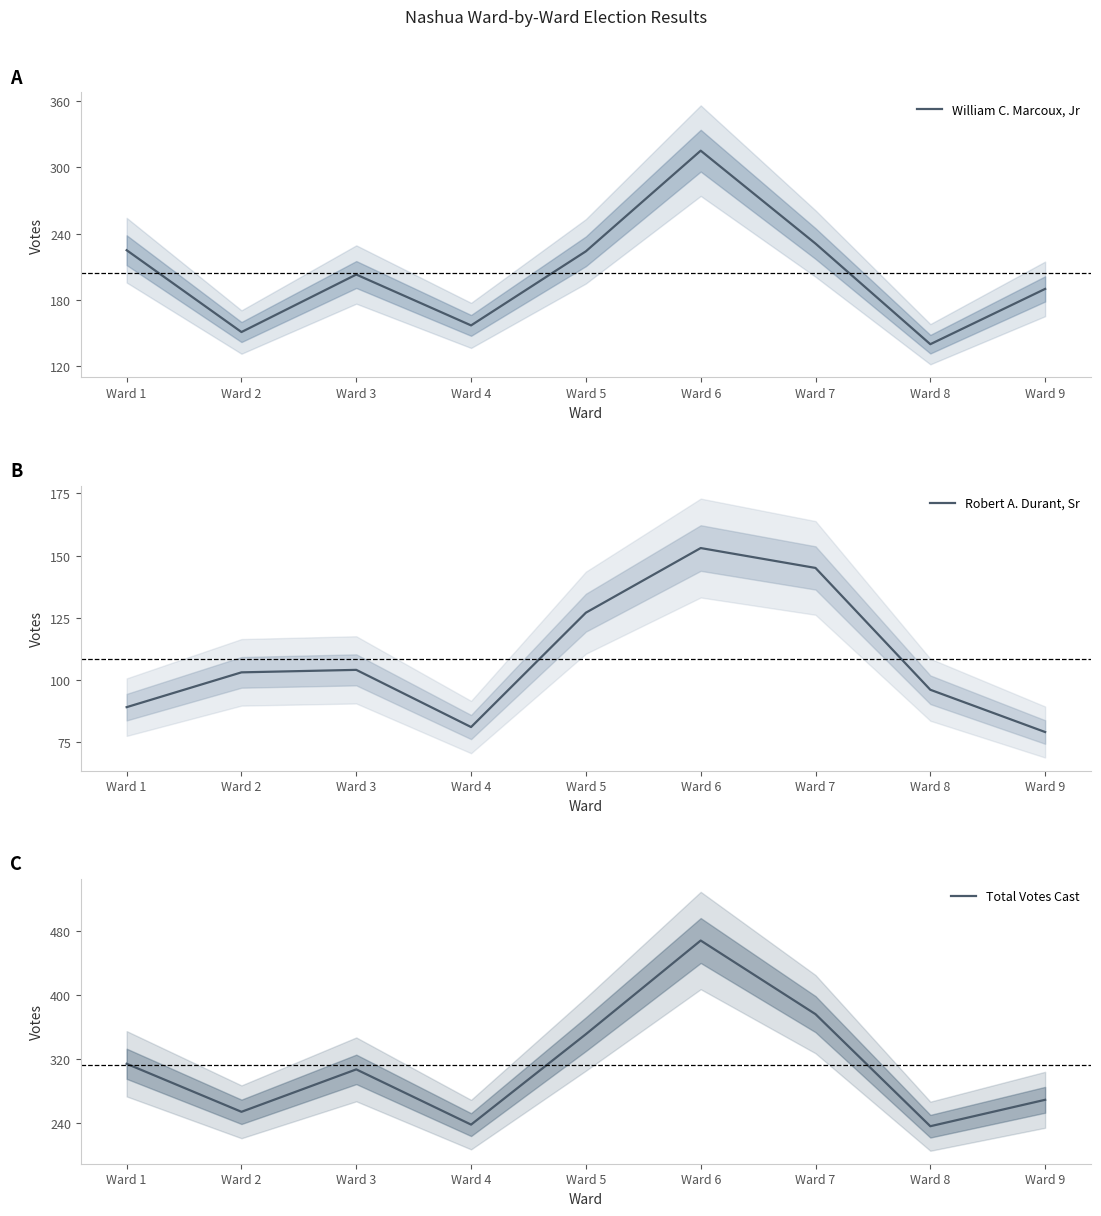

Which category has the lowest value in the Robert A. Durant, Sr series?

Ward 9